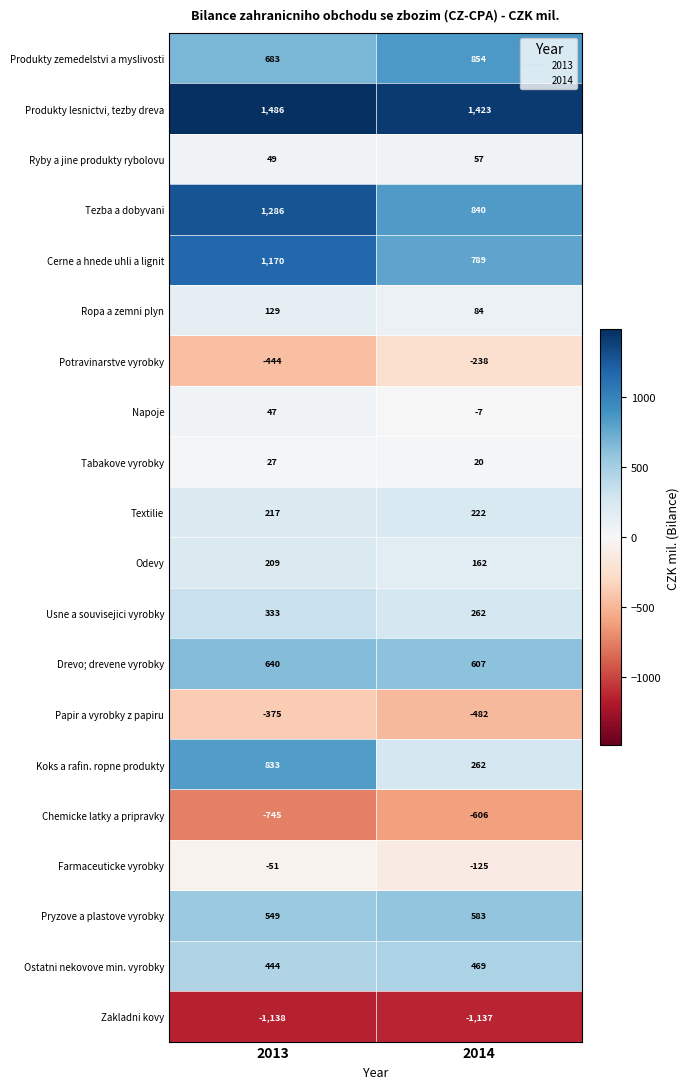

What value does the Potravinarstve vyrobky series have at 2013, to the nearest 10?

-440